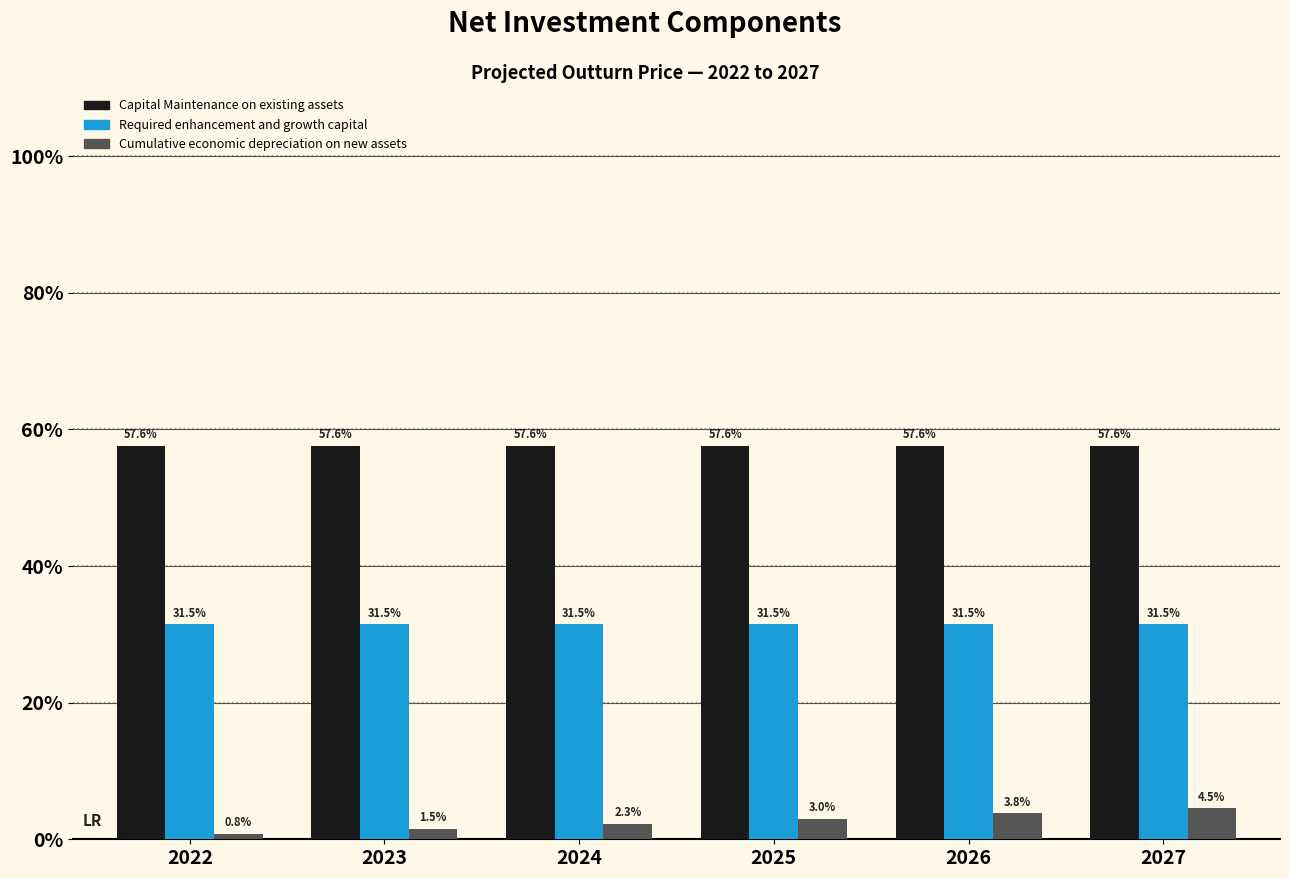

Which category has the lowest value in the Capital Maintenance on existing assets series?

2022